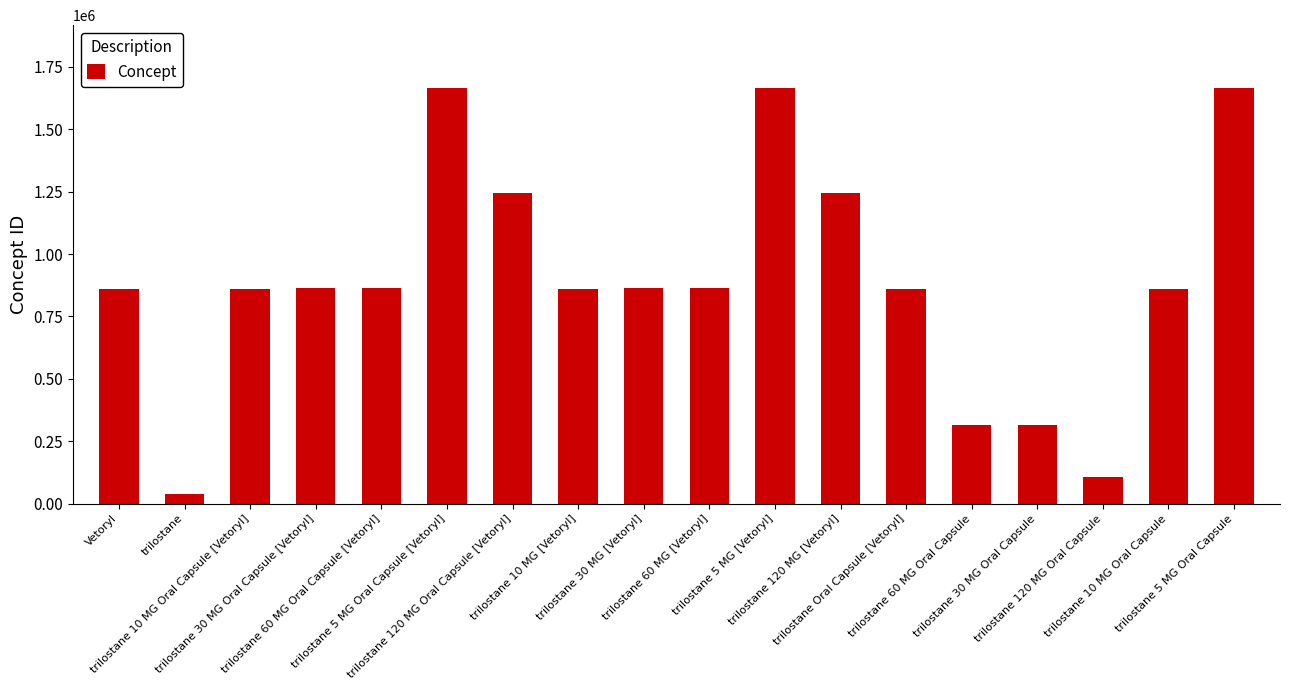

How many series are shown in this chart?

1